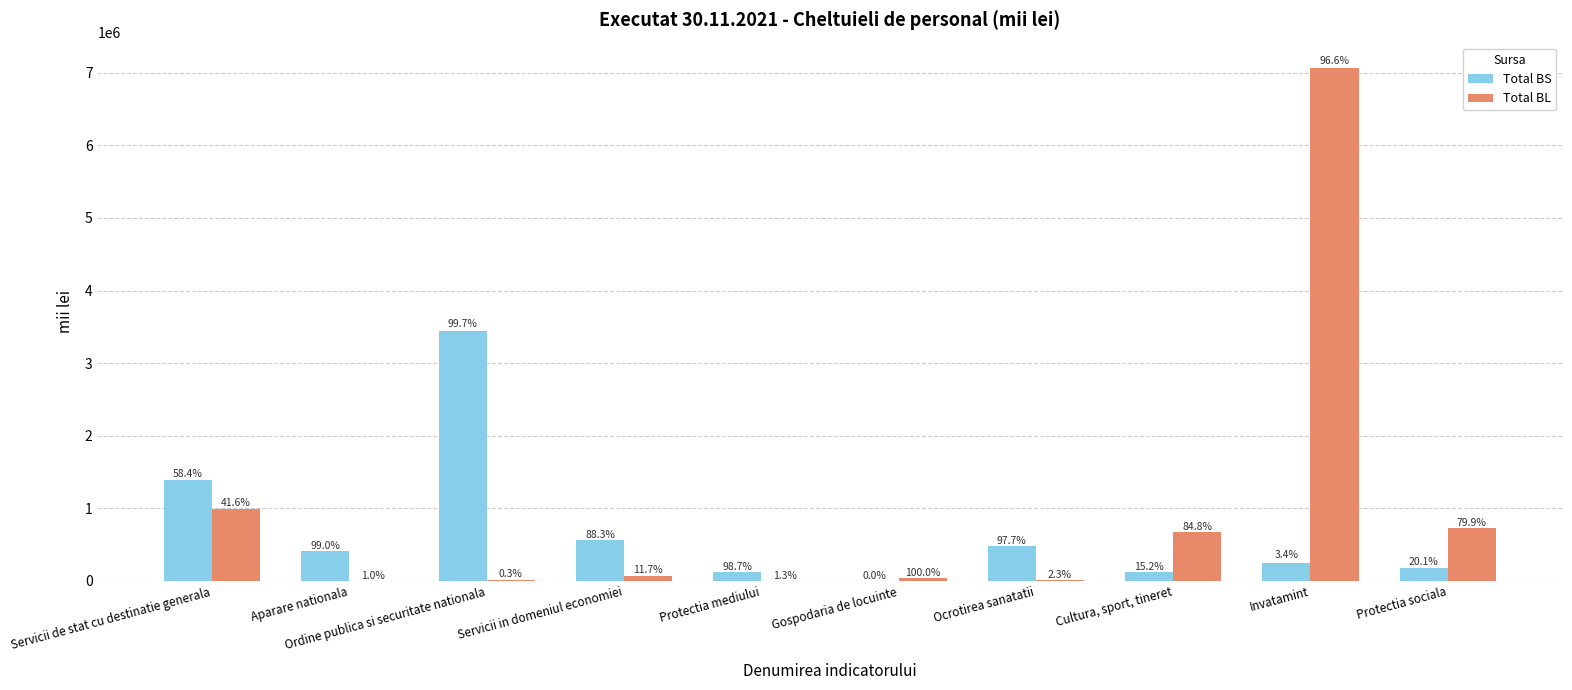

Is it true that Total BL equals 14583.2 at Ordine publica si securitate nationala?

False